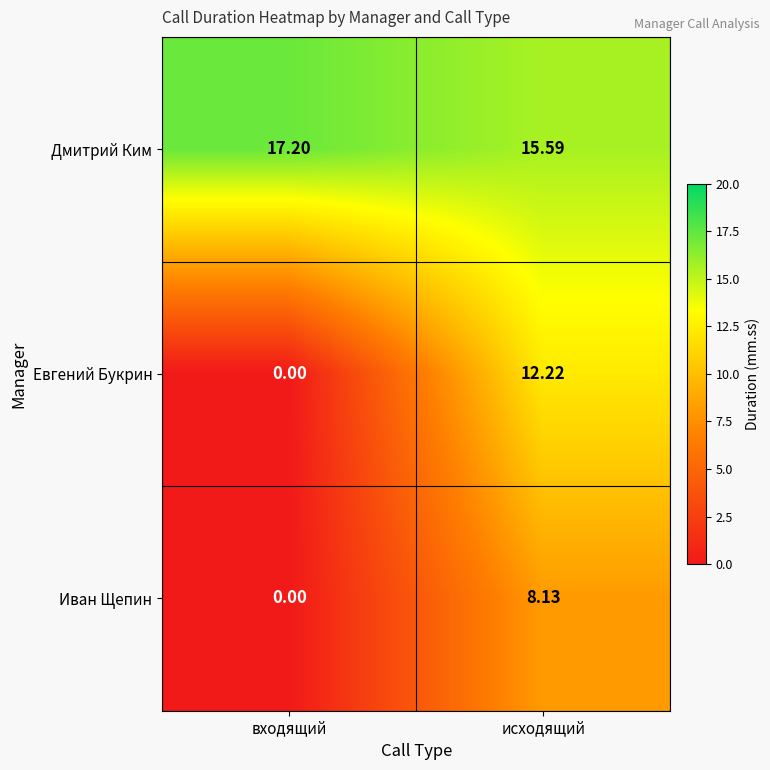

How many data points does each series have?

2